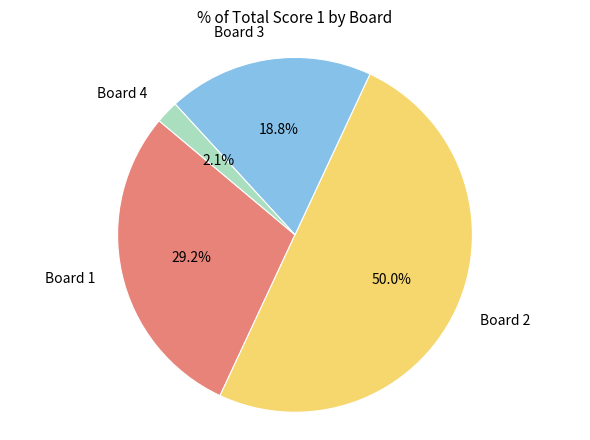

True or false: Board 1 accounts for 38% of the total.

False